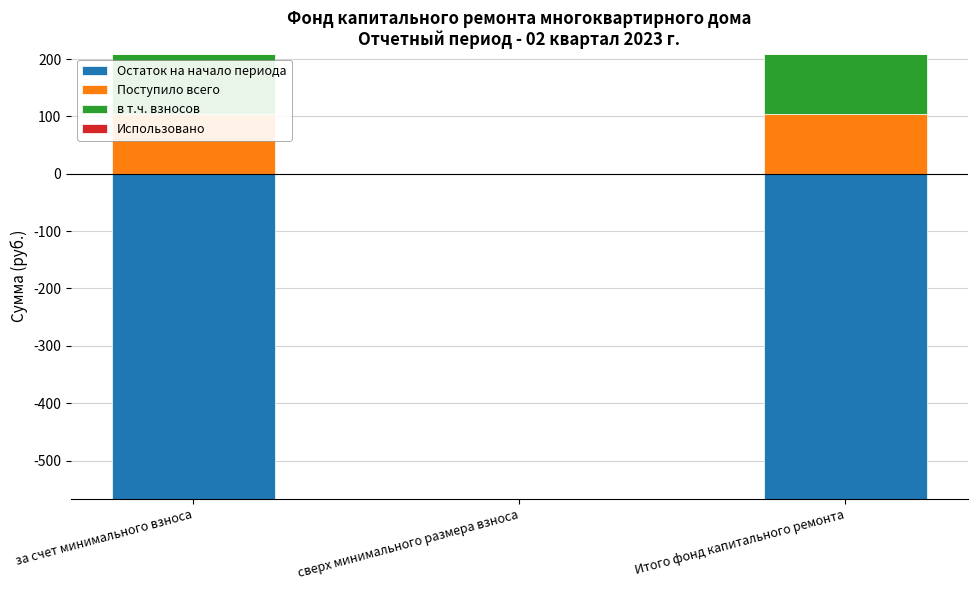

Which category has the lowest value in the Использовано series?

за счет минимального взноса